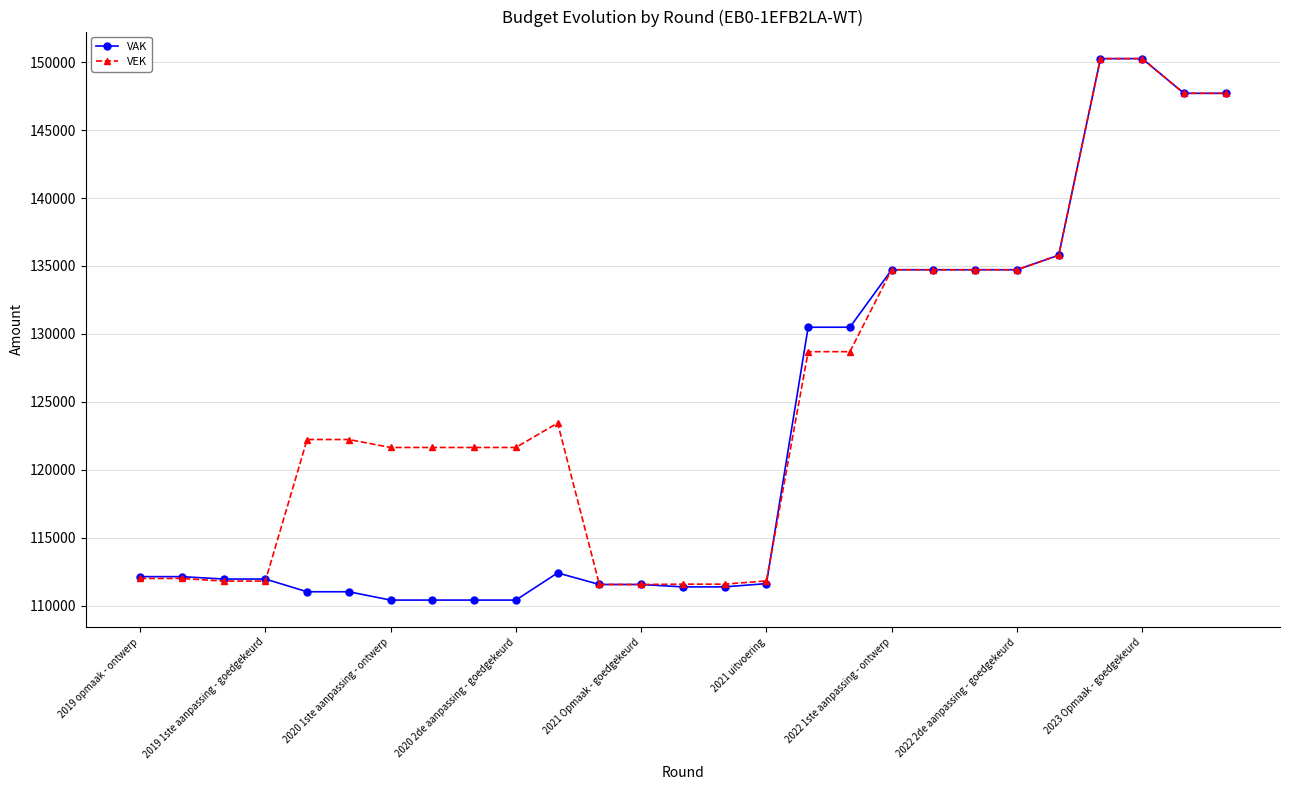

Which series has the largest range (max minus min)?

VAK